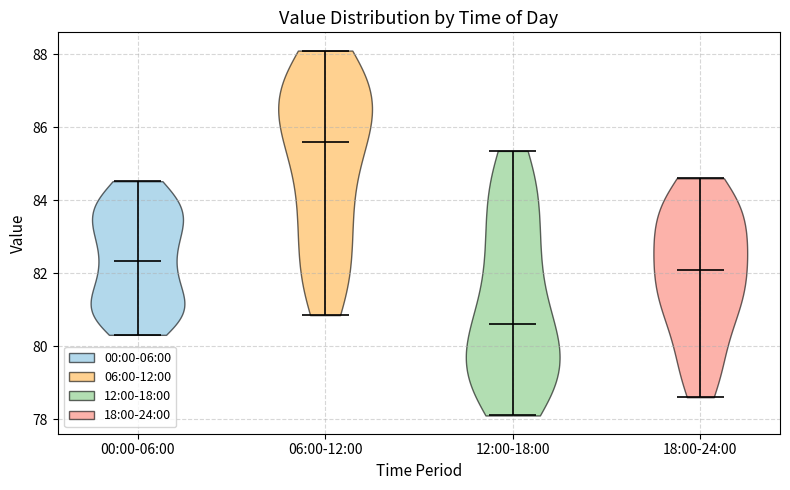

Where does the median line of the violin for 18:00-24:00 sit on the y-axis? The values are not printed on the chart, so give them approximately, as read against the axis.

82.2